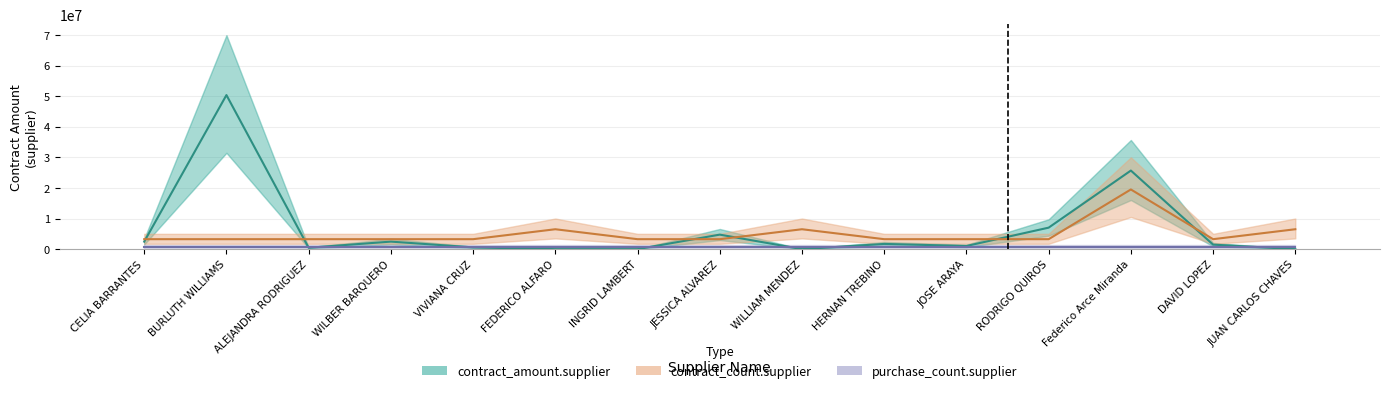

At how many categories does at least one series exceed 39437257?

1